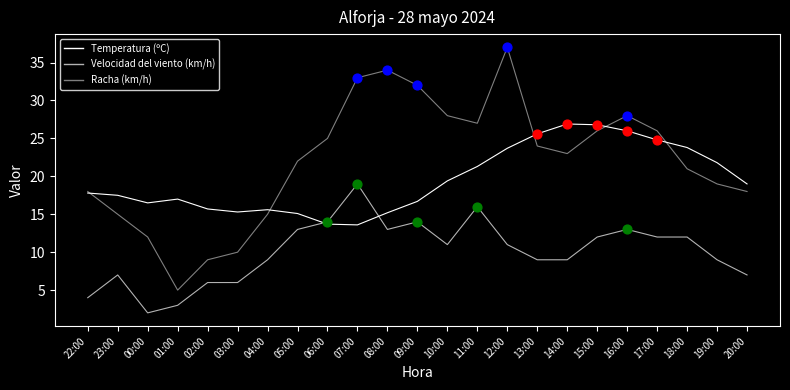

How many lines are shown in the chart?

3